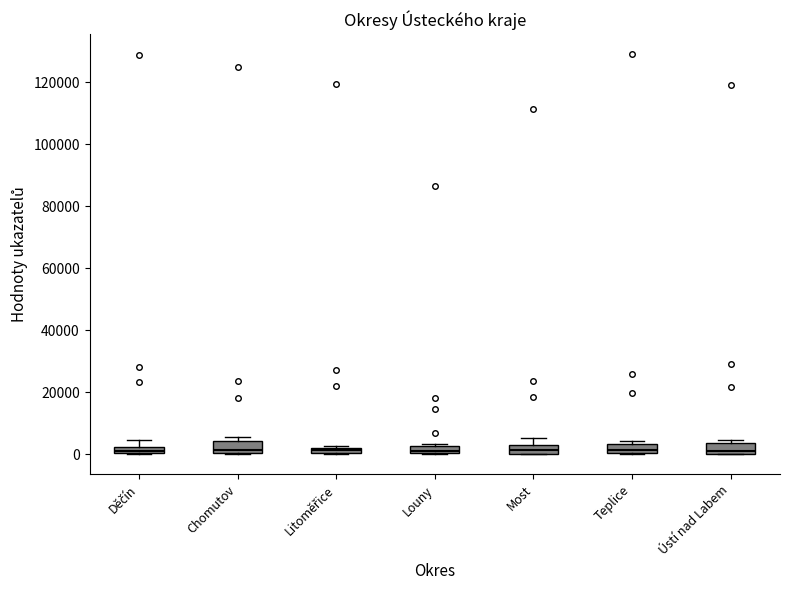

Where is the upper edge of the box for Ústí nad Labem on the y-axis? The values are not printed on the chart, so give them approximately, as read against the axis.

4000